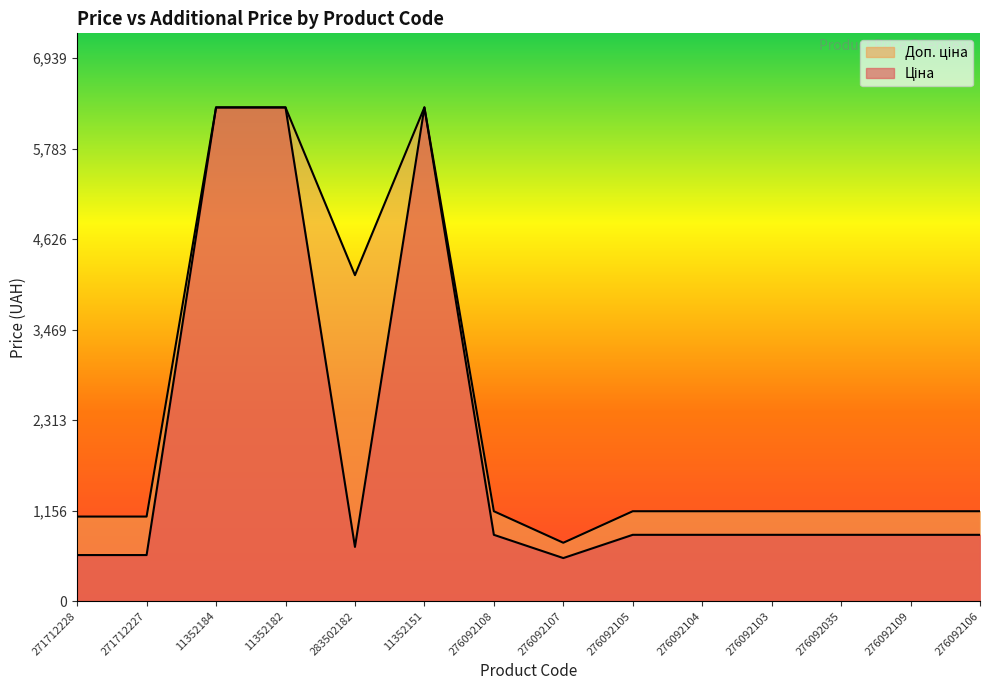

What is the sum of all Доп. ціна values?

34050.3